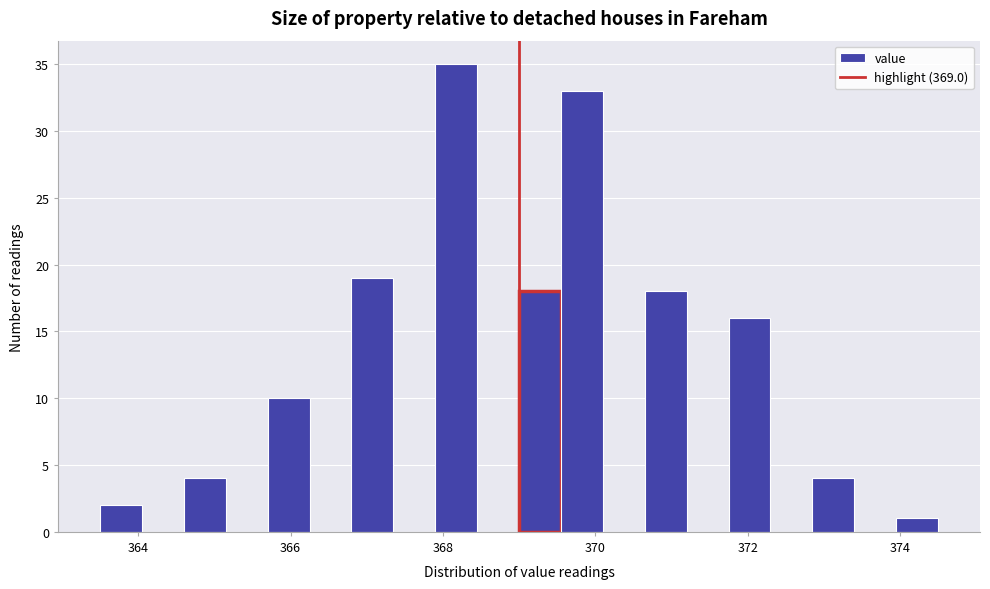

Read against the x-axis, roughly where is the centre of the tallest bar?

368.2